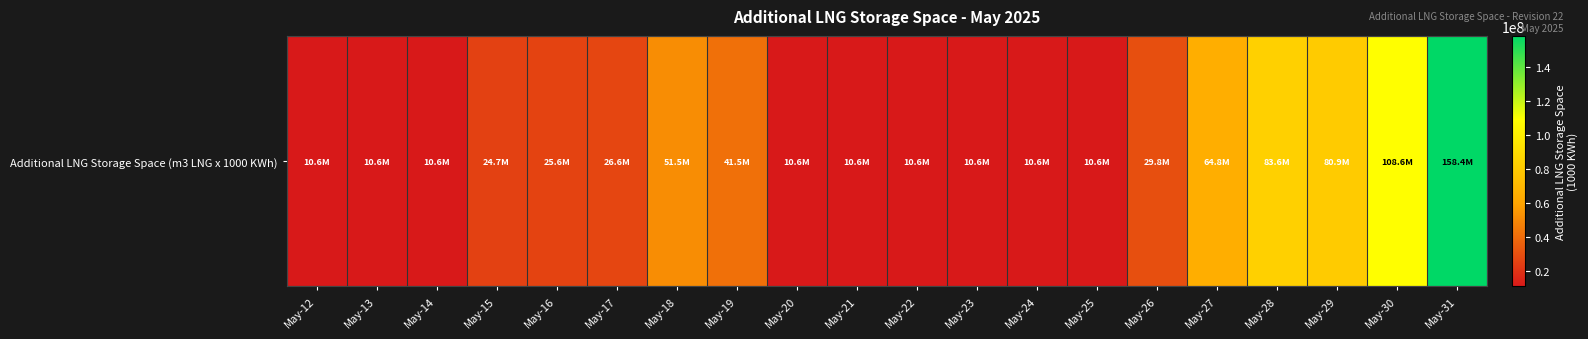

Reading left to right, what are all the values shown in this chart?

May-12=10608545	May-13=10608478	May-14=10608545	May-15=24664013	May-16=25614521	May-17=26565097	May-18=51514578	May-19=41465122	May-20=10608478	May-21=10608478	May-22=10608545	May-23=10608545	May-24=10608545	May-25=10608545	May-26=29774415	May-27=64774367	May-28=83636061	May-29=80903148	May-30=108561824	May-31=158402429